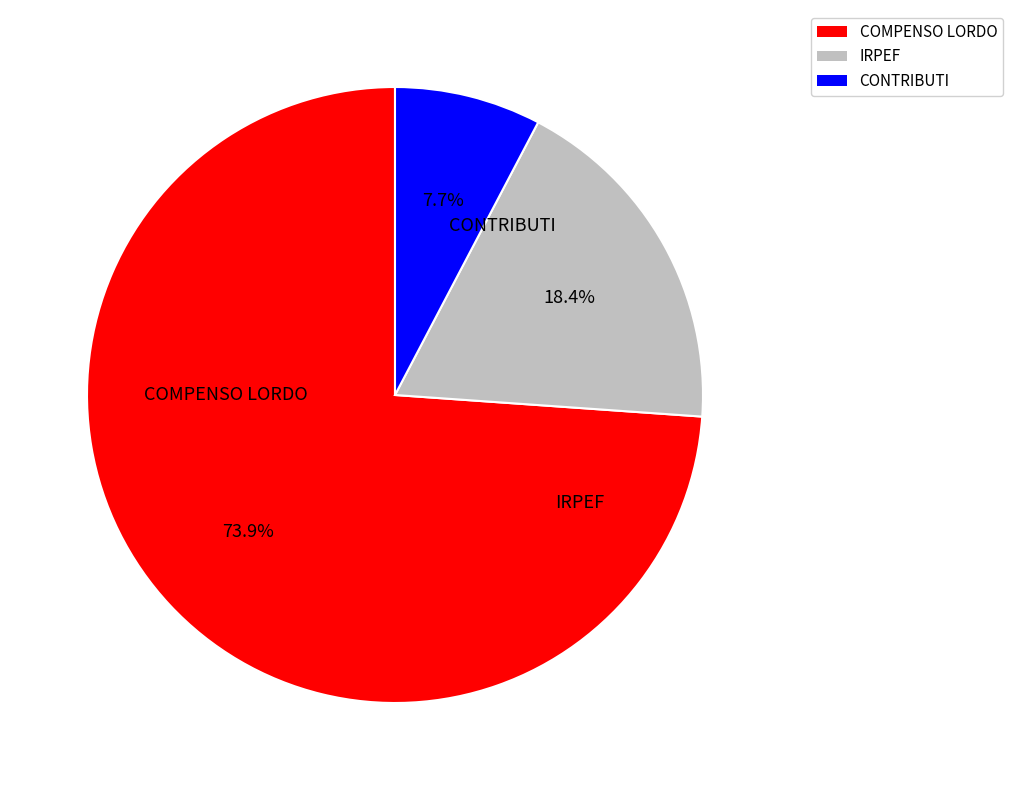

How many segments does this pie chart have?

3